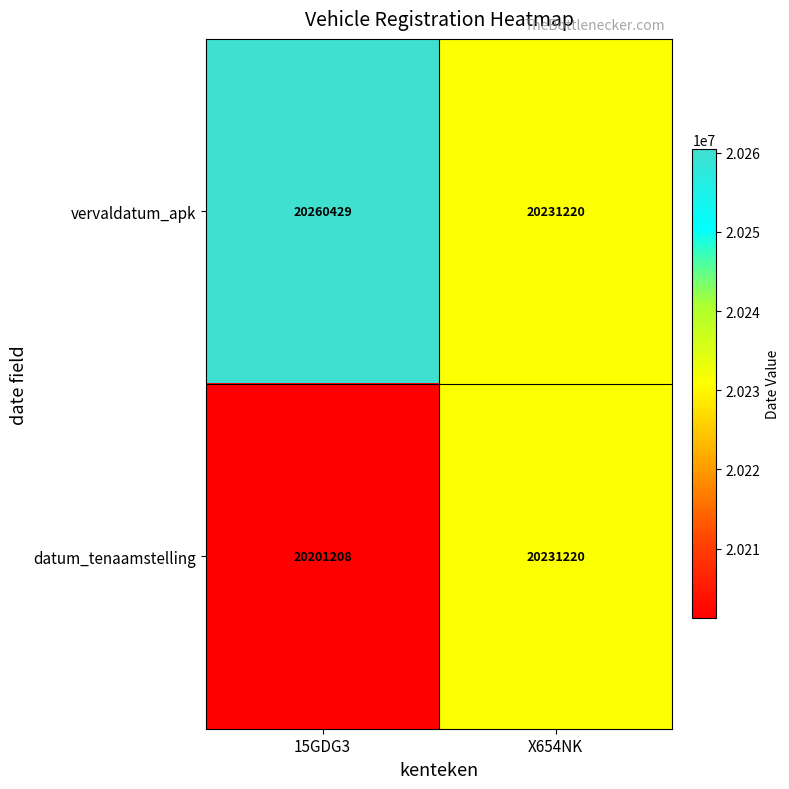

List the series in order of their overall mean, lowest first.

datum_tenaamstelling, vervaldatum_apk